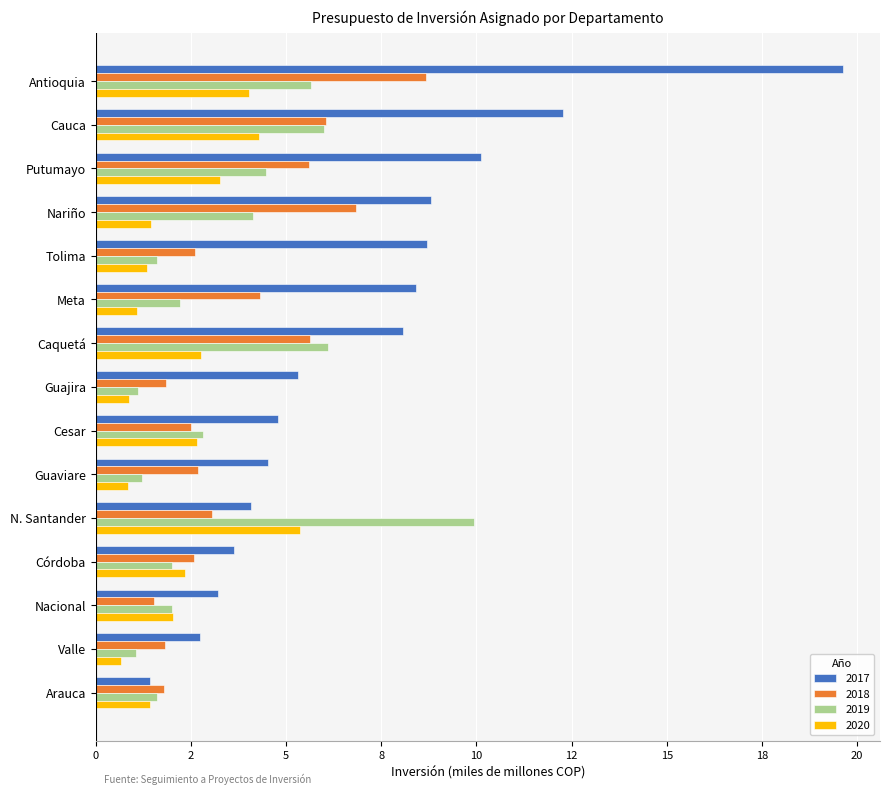

Where is 2019 nearest to the value 5?

Putumayo